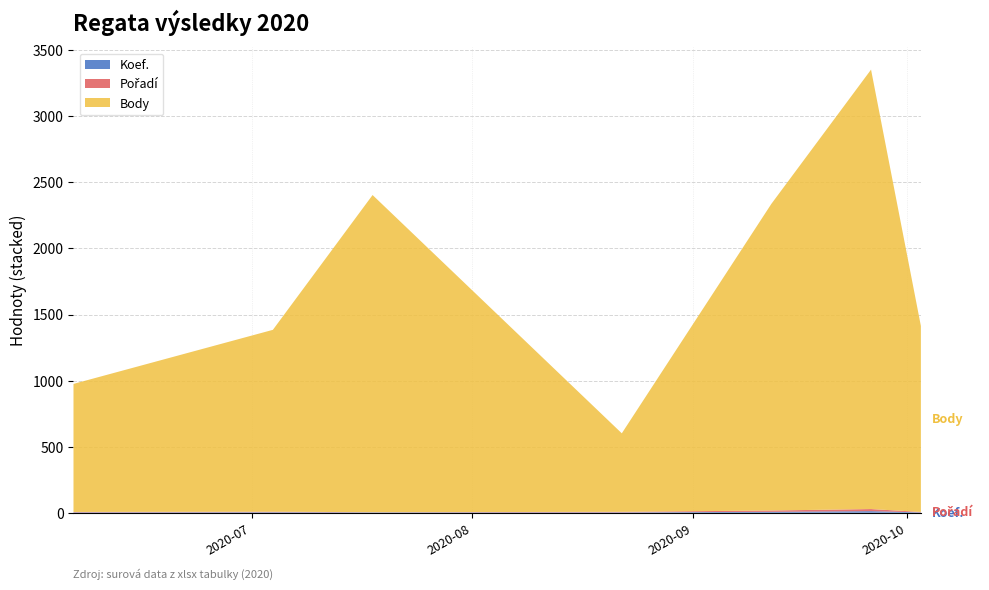

Reading left to right, list all the values displayed in this chart.

Koef.: 2020-06-06=3	2020-07-04=4	2020-07-18=3	2020-08-22=3	2020-09-12=7	2020-09-26=12	2020-10-03=3
Pořadí: 2020-06-06=3	2020-07-04=4	2020-07-18=1	2020-08-22=4	2020-09-12=10	2020-09-26=16	2020-10-03=3
Body: 2020-06-06=969	2020-07-04=1376	2020-07-18=2400	2020-08-22=594	2020-09-12=2320	2020-09-26=3325	2020-10-03=1407